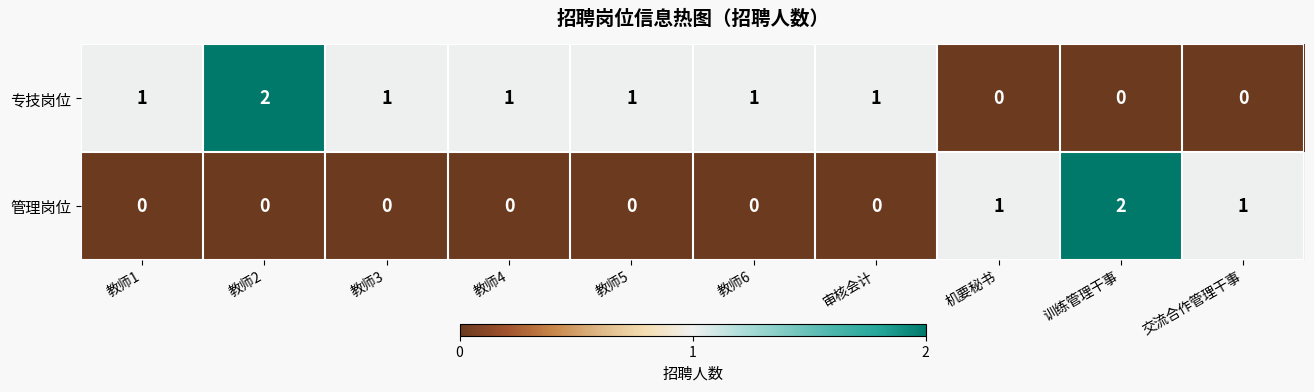

Count the 管理岗位 values in the range 0 to 1.

9